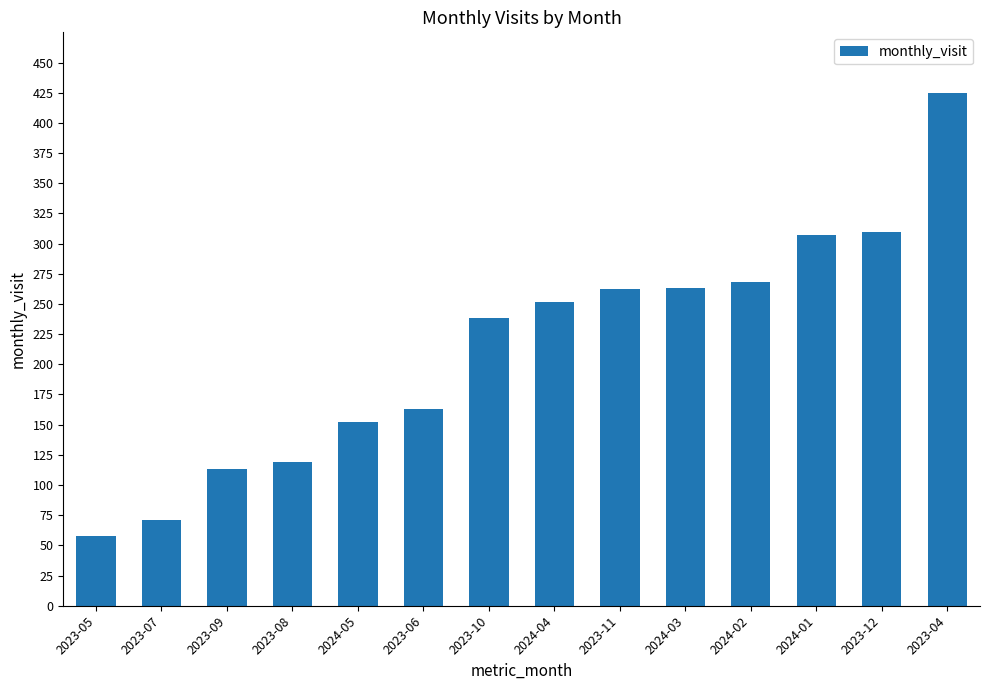

Count the number of categories in the chart.

14